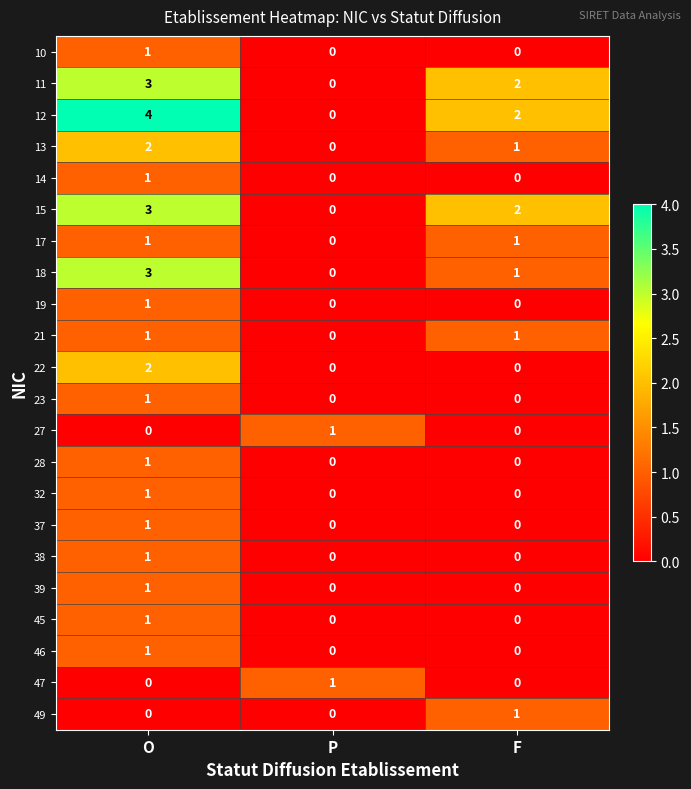

How many categories are shown in the chart?

3